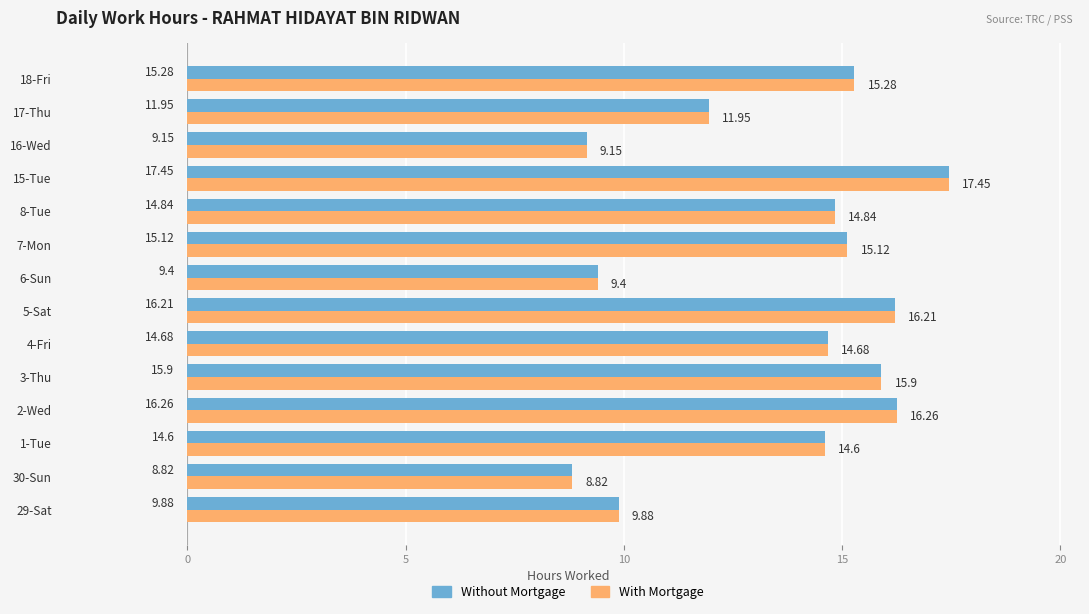

What are all the series names shown in the legend?

Without Mortgage, With Mortgage